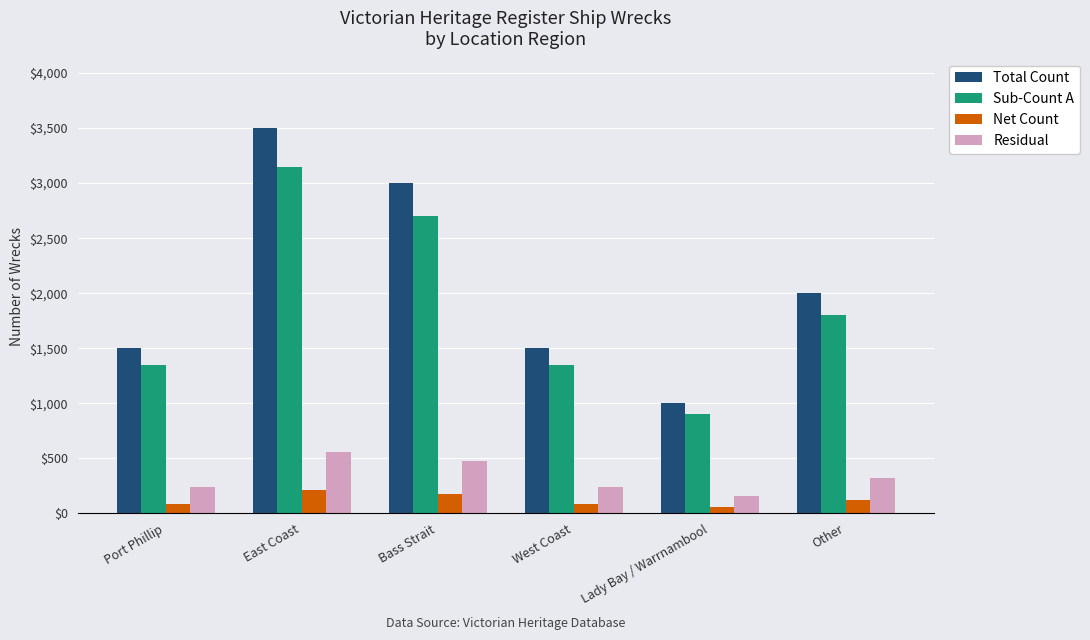

Which category has the highest value across all series?

East Coast